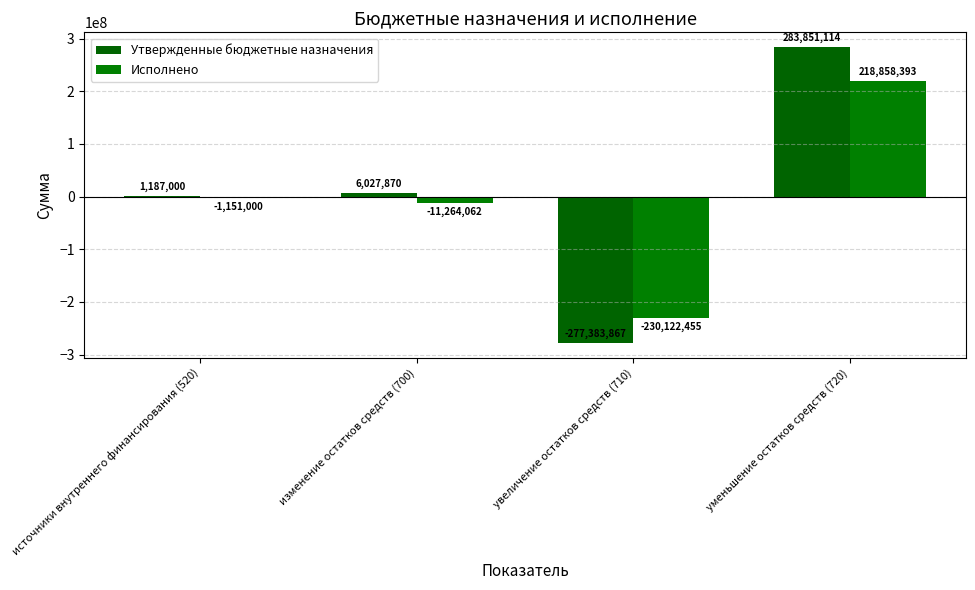

Are the bars grouped side by side (vs. stacked)?

Yes